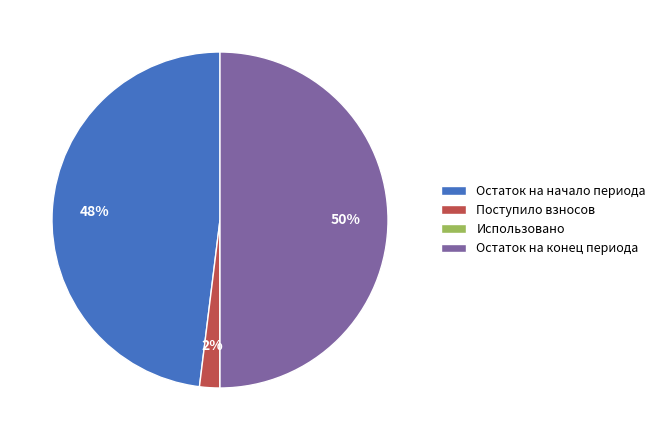

What percentage is the Остаток на начало периода slice, to the nearest percent?

48%